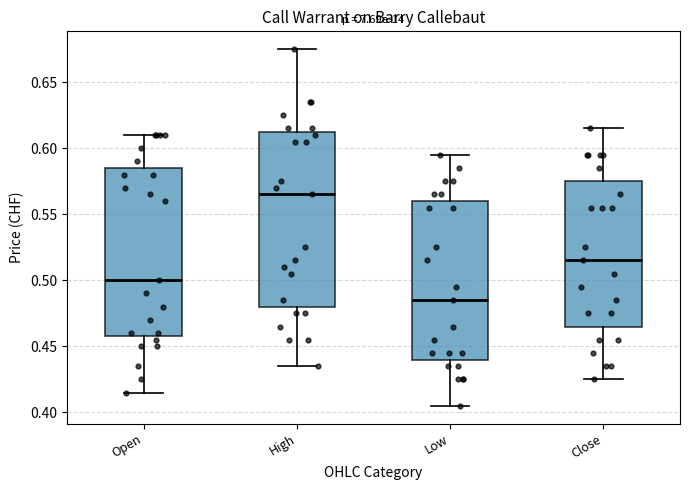

Where does the median line of the box for Close sit on the y-axis? The values are not printed on the chart, so give them approximately, as read against the axis.

0.515